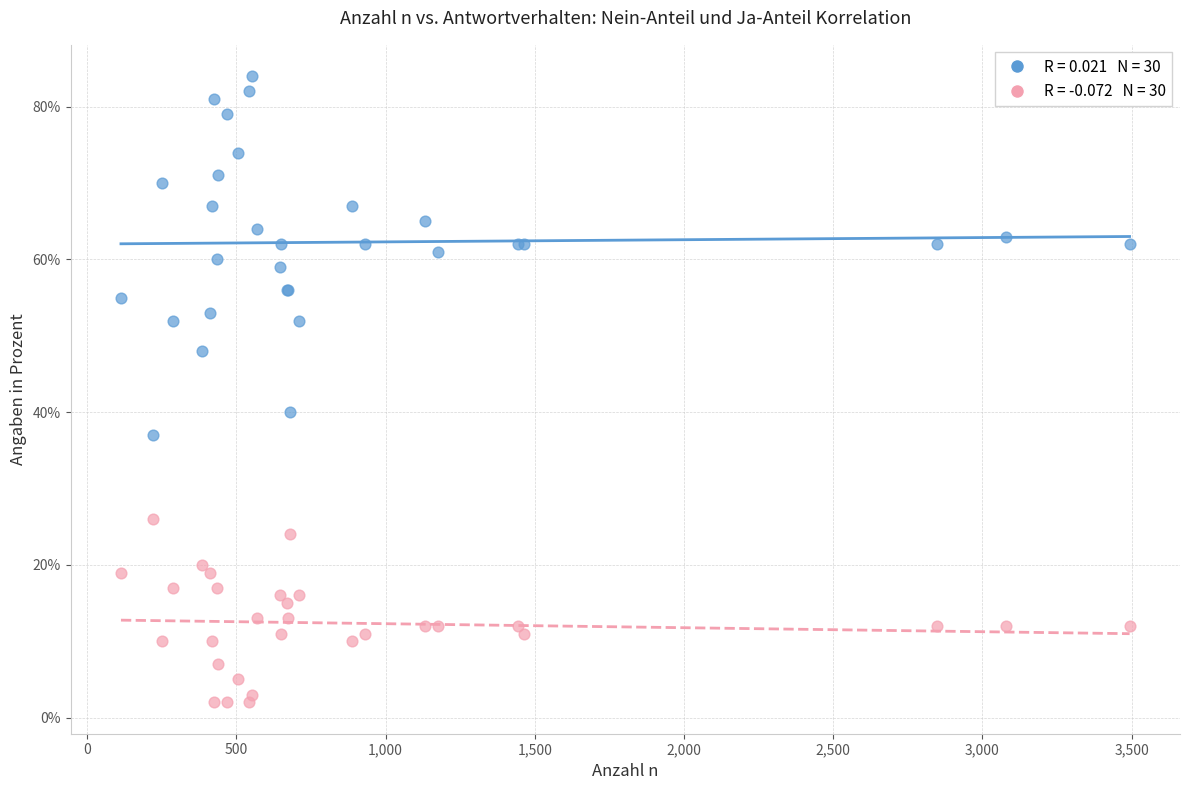

Across all series, what Y value is closest to 43?

40